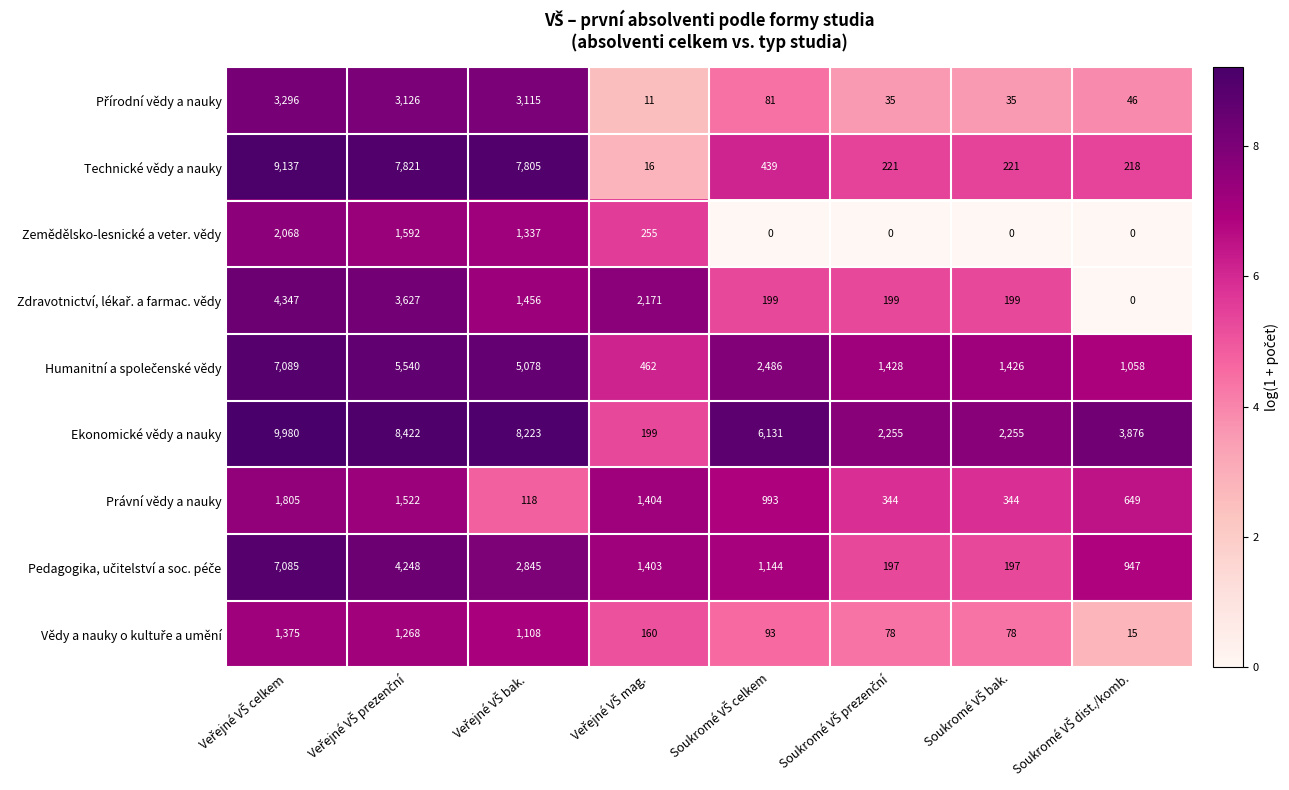

What is the maximum value shown in the chart?

9980